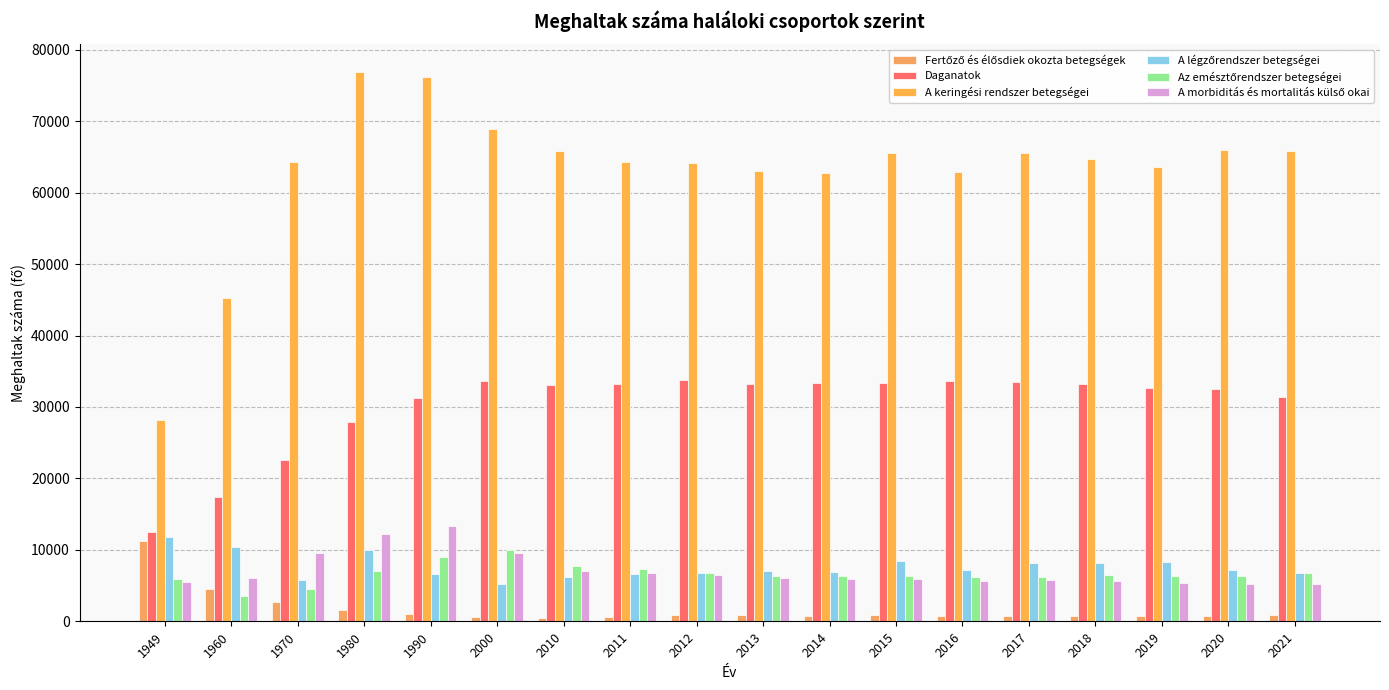

Which series has the largest total across all categories?

A keringési rendszer betegségei